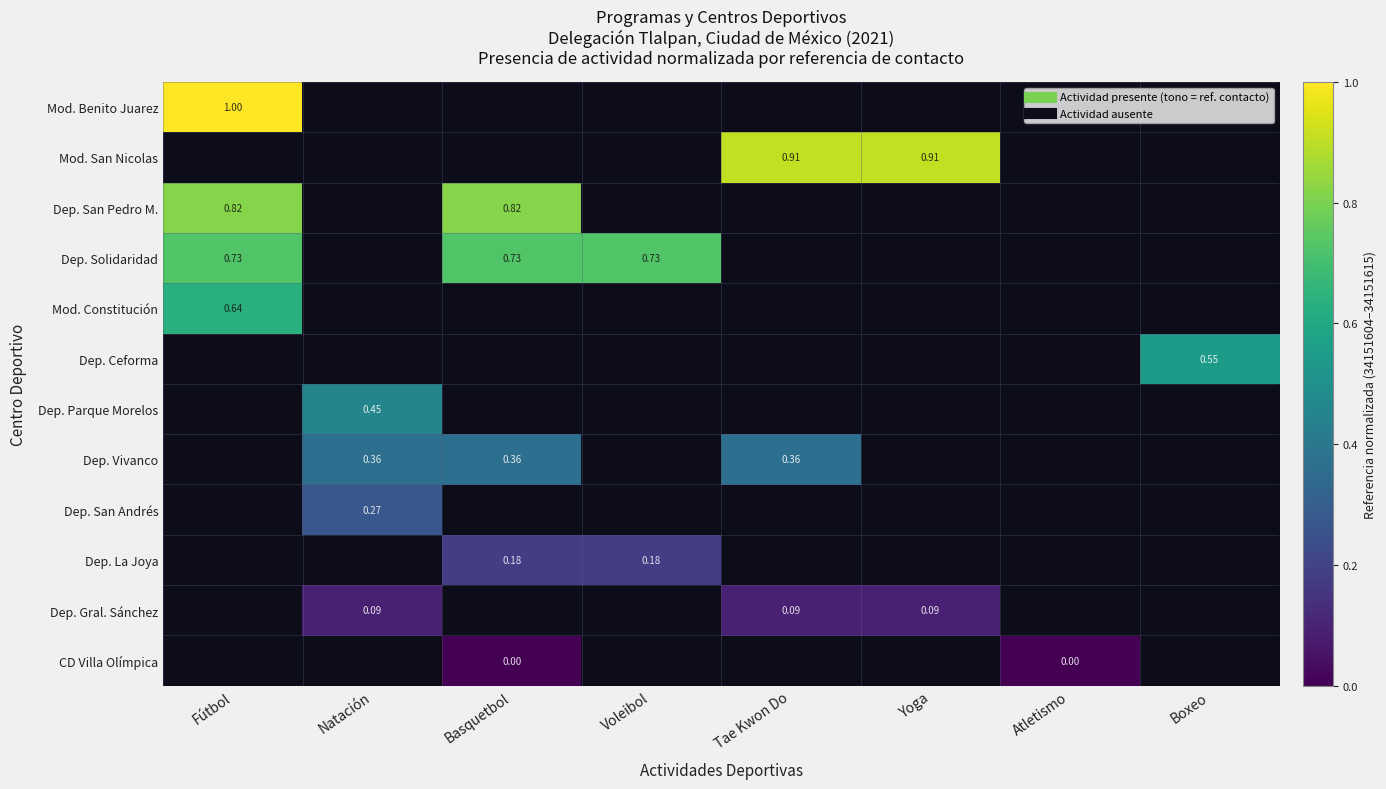

What is the lowest value of the Dep. San Pedro M. series?

0.8